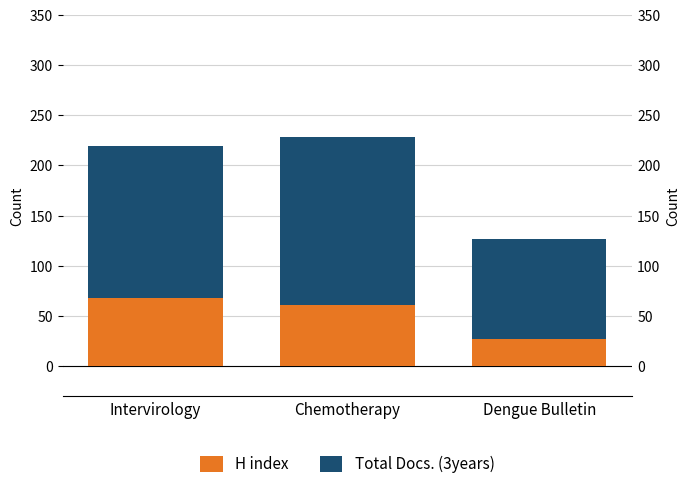

How many data points in Total Docs. (3years) are above 151?

1